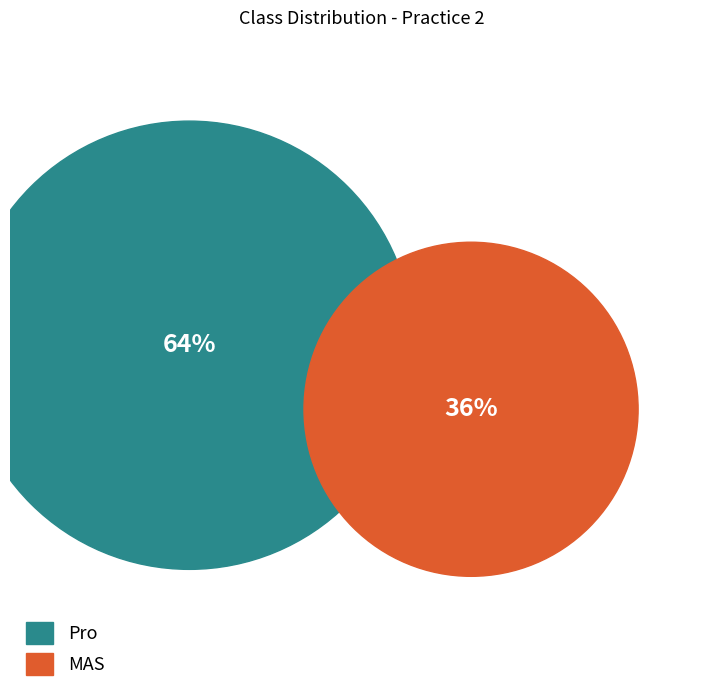

Count the number of slices in the pie.

2